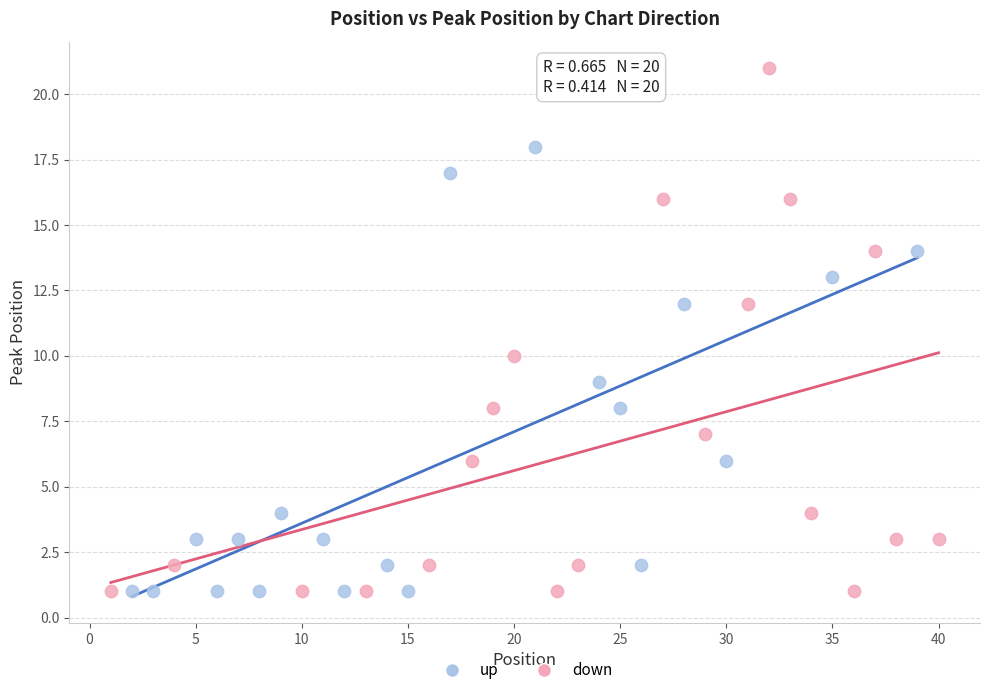

Which series has the widest spread of Y values?

down